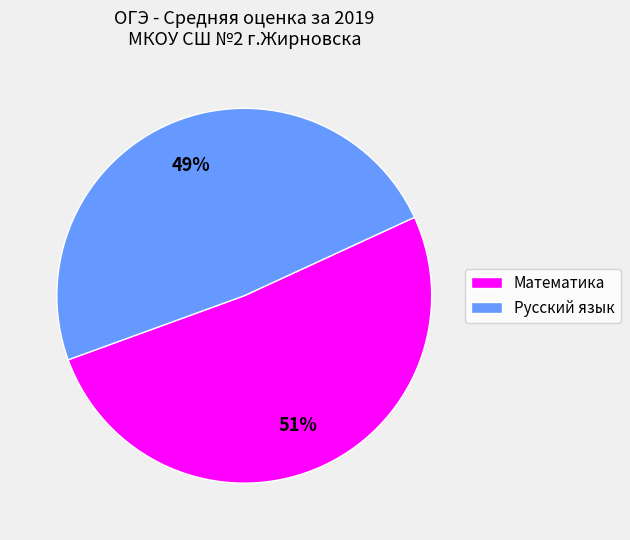

Which has a higher value, Математика or Русский язык?

Математика